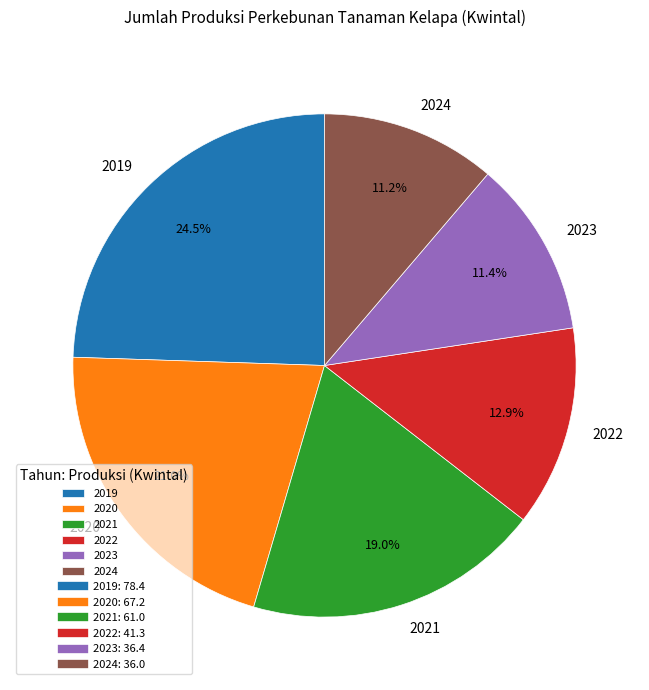

Is it true that 2020 is 16% of the pie?

False